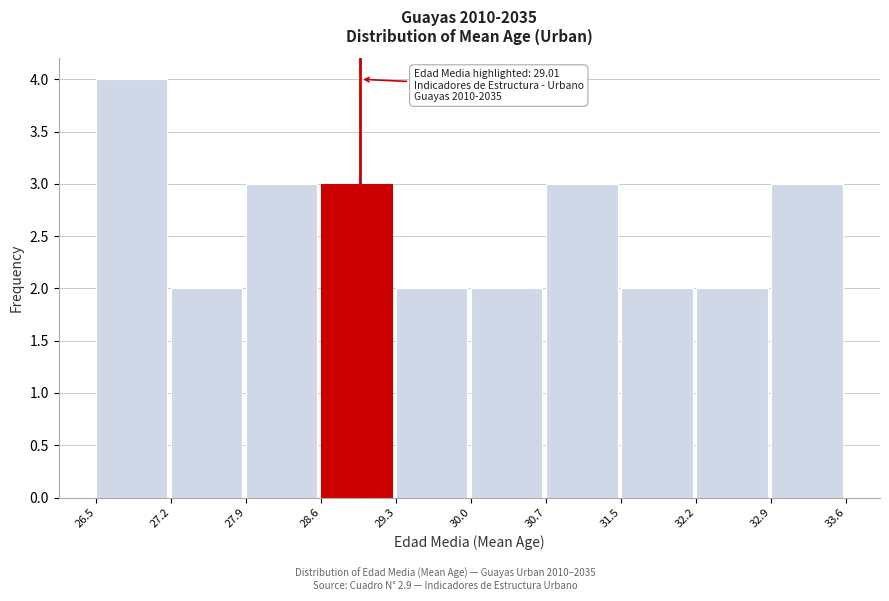

Which range on the x-axis has the tallest bar?

26.5 to 27.2